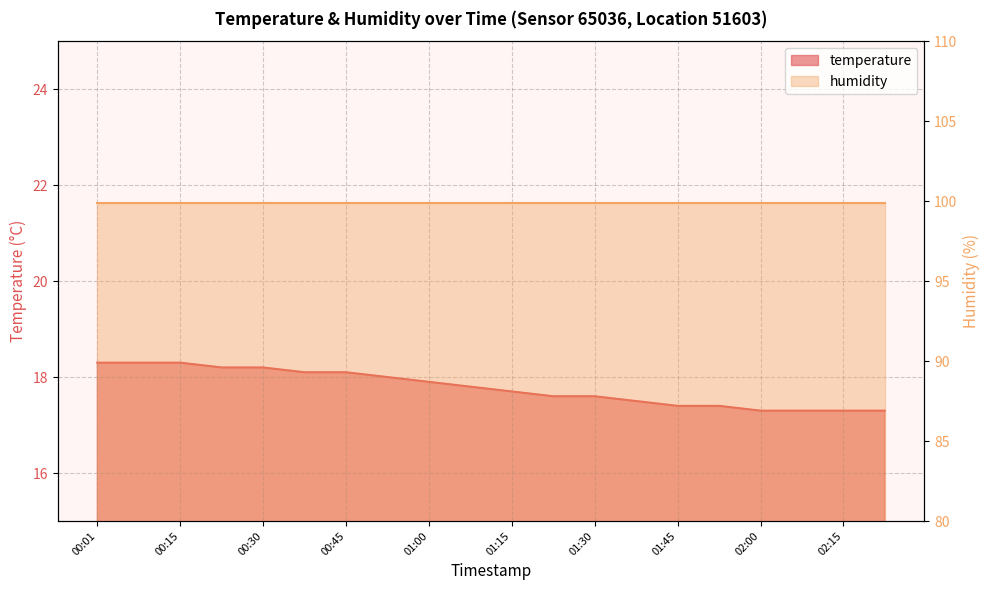

How many values are between 17 and 18?

13